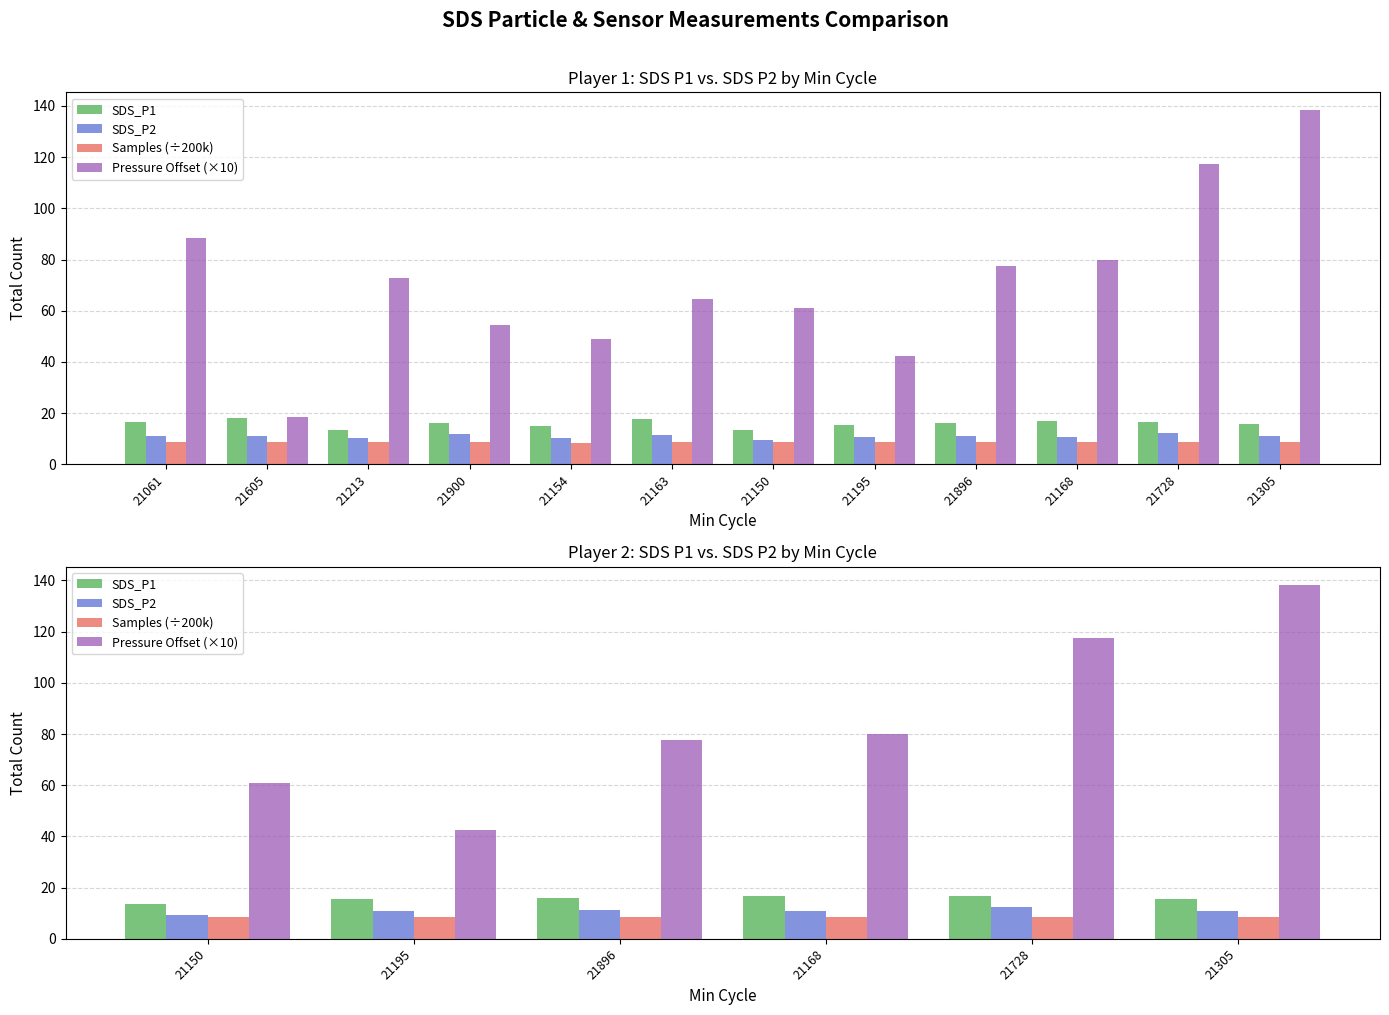

Are the bars grouped side by side (vs. stacked)?

Yes